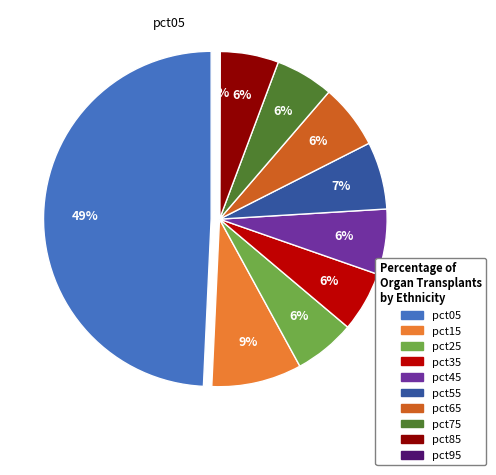

Does pct45 represent more than half of the total?

No